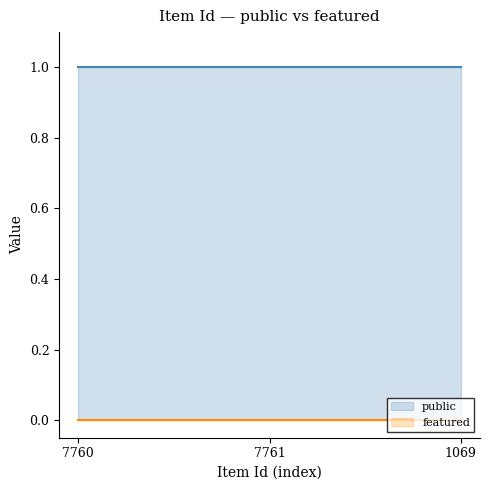

What is the label of the 1st point from the left?

7760